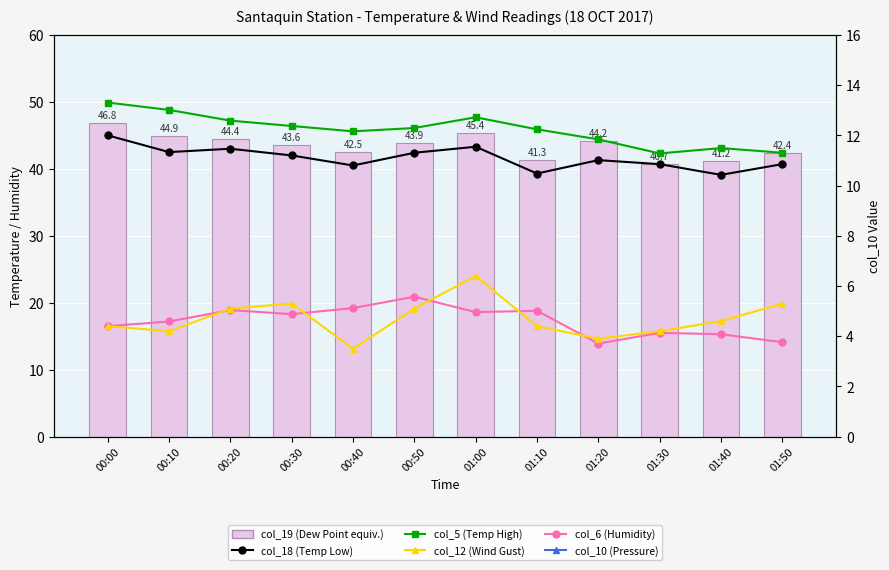

List the series in order of their peak value, highest first.

col_10 (Pressure), col_5 (Temp High), col_19 (Dew Point equiv.), col_18 (Temp Low), col_6 (Humidity), col_12 (Wind Gust)